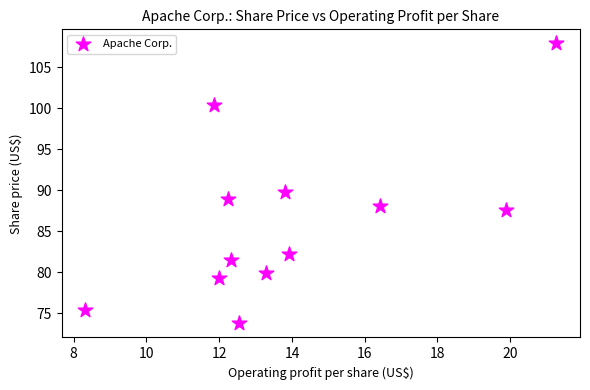

What is the average X value?

14.0